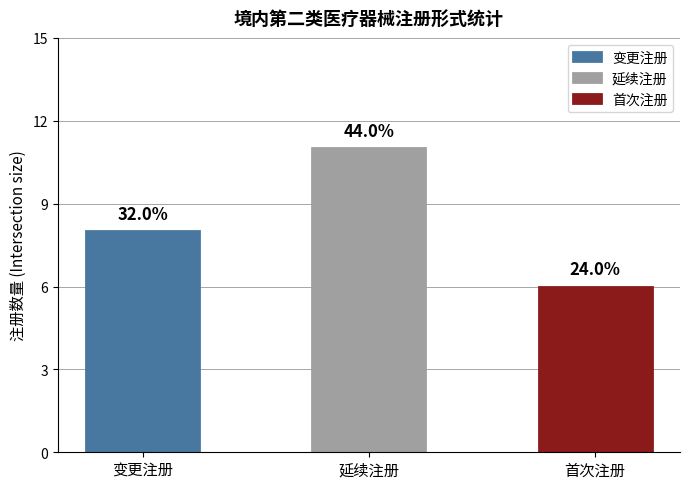

Which series has the largest total across all categories?

延续注册